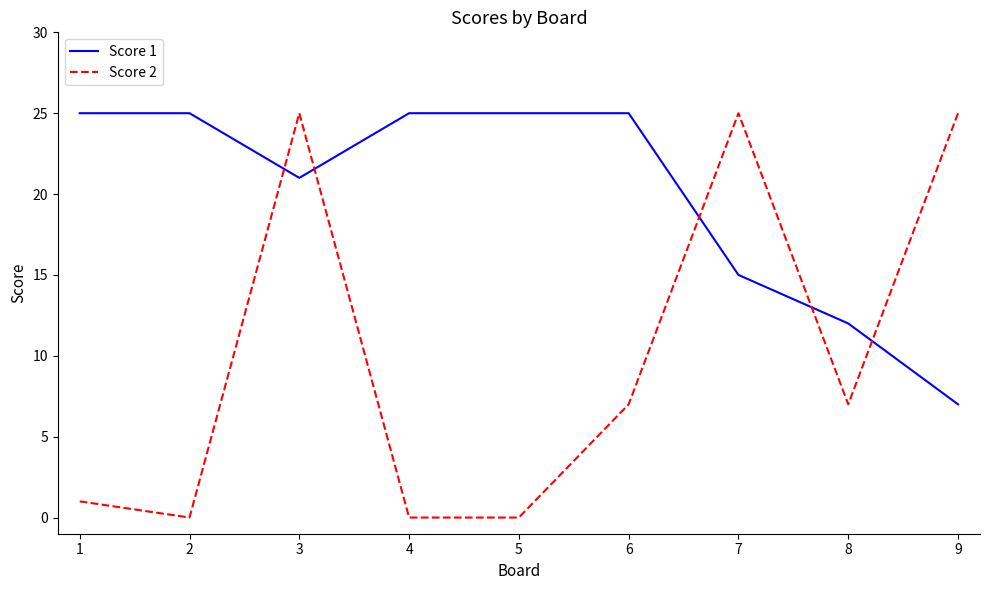

What is the difference between the maximum and minimum values in the Score 2 series?

25